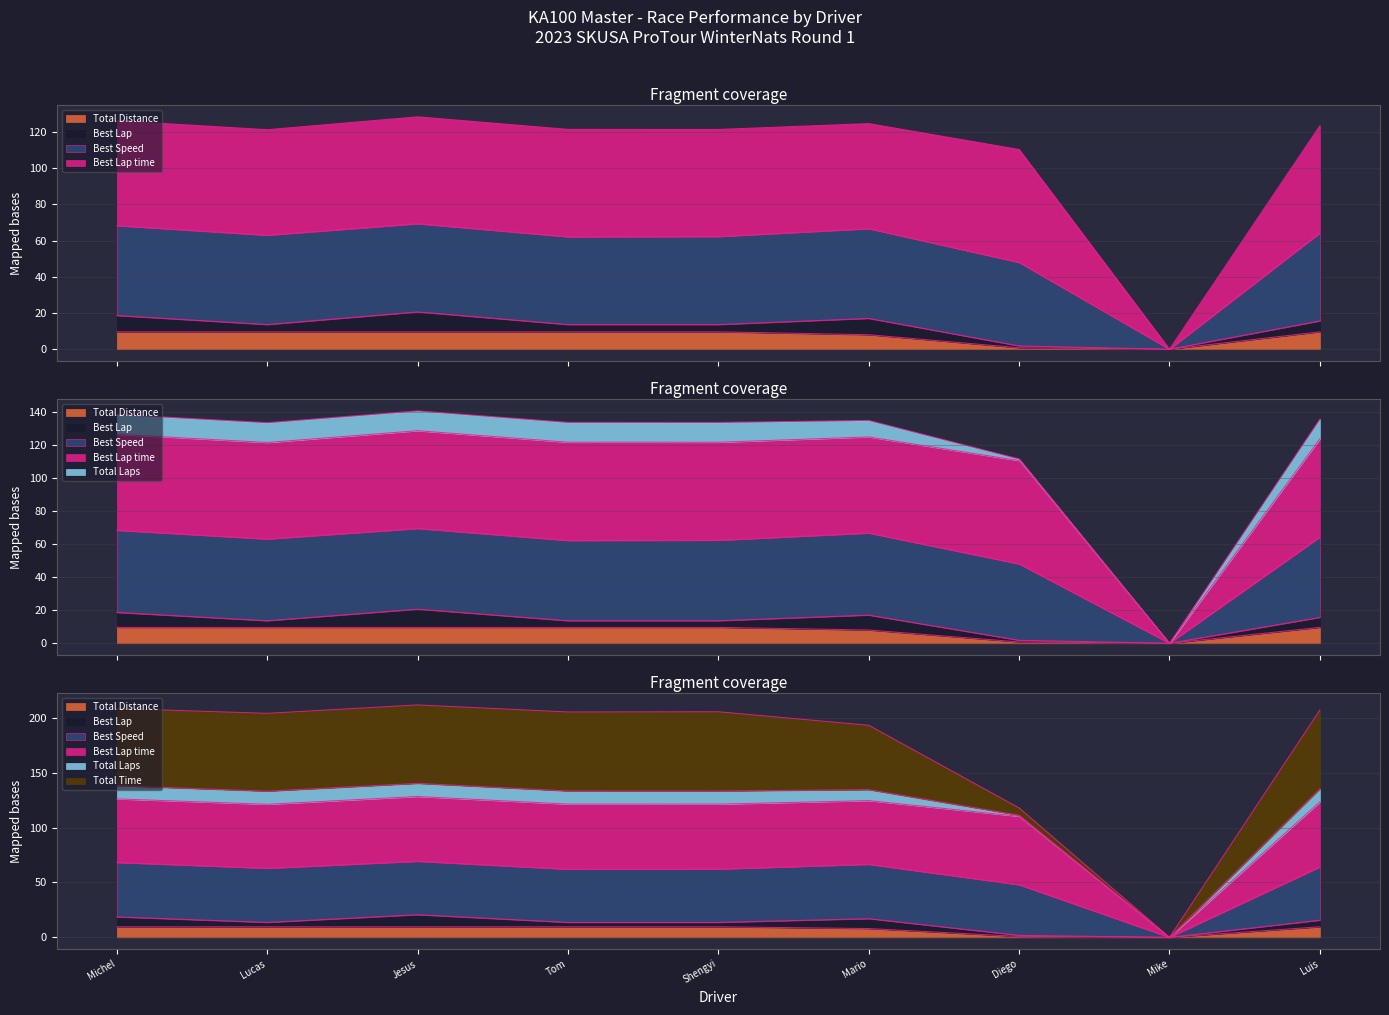

What is the difference between the highest and lowest values at Diego?

109.6